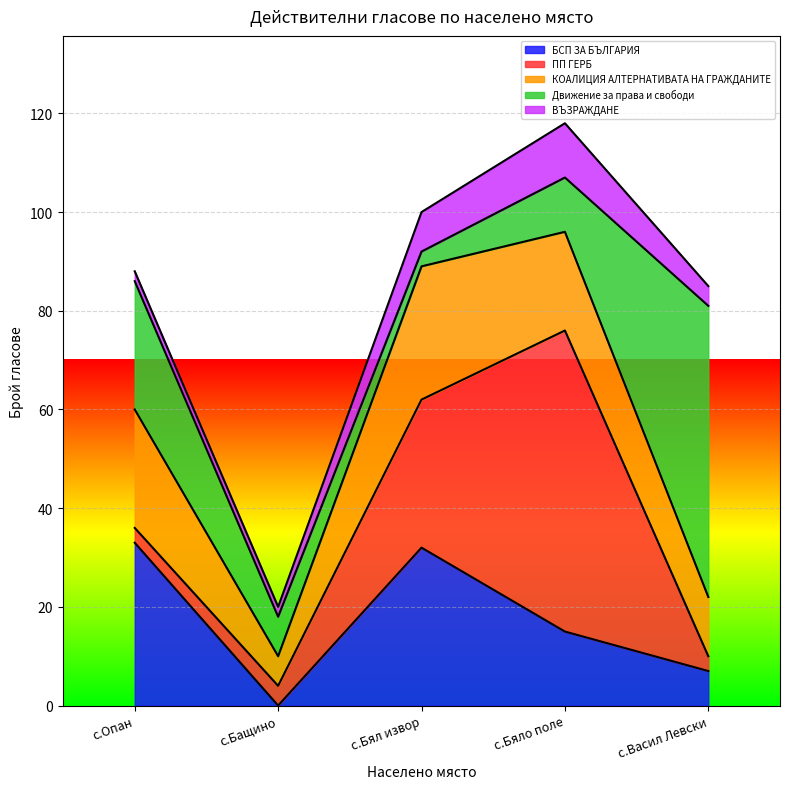

What are all the series names shown in the legend?

БСП ЗА БЪЛГАРИЯ, ПП ГЕРБ, КОАЛИЦИЯ АЛТЕРНАТИВАТА НА ГРАЖДАНИТЕ, Движение за права и свободи, ВЪЗРАЖДАНЕ